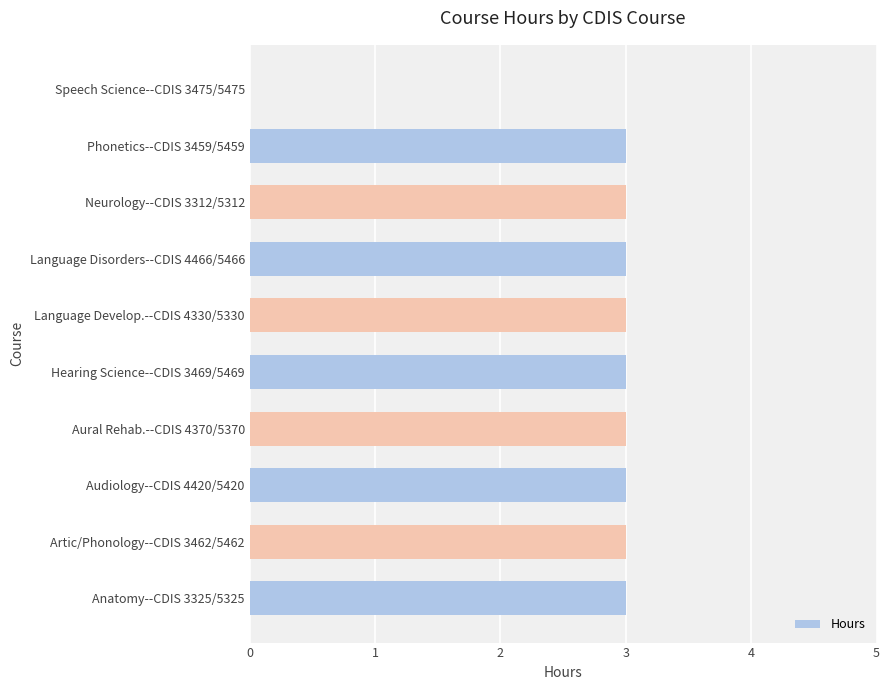

How many positive values are there?

9